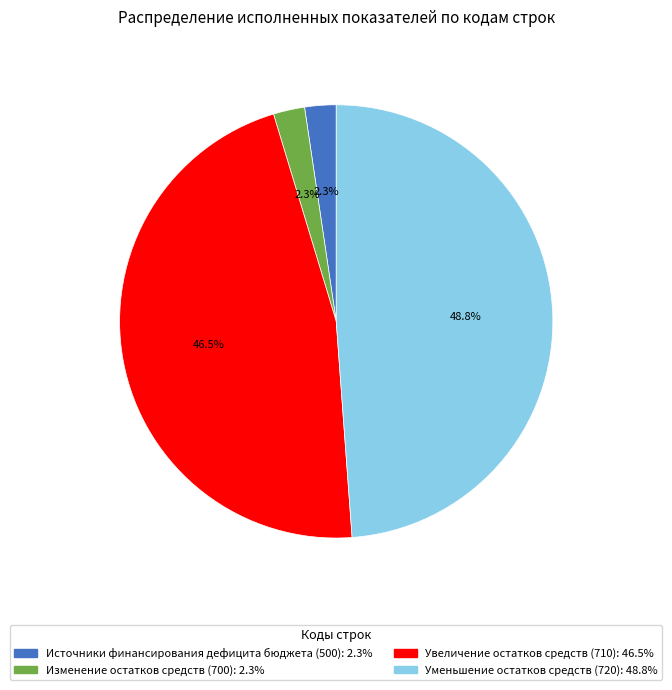

Is there a majority slice in this chart?

No